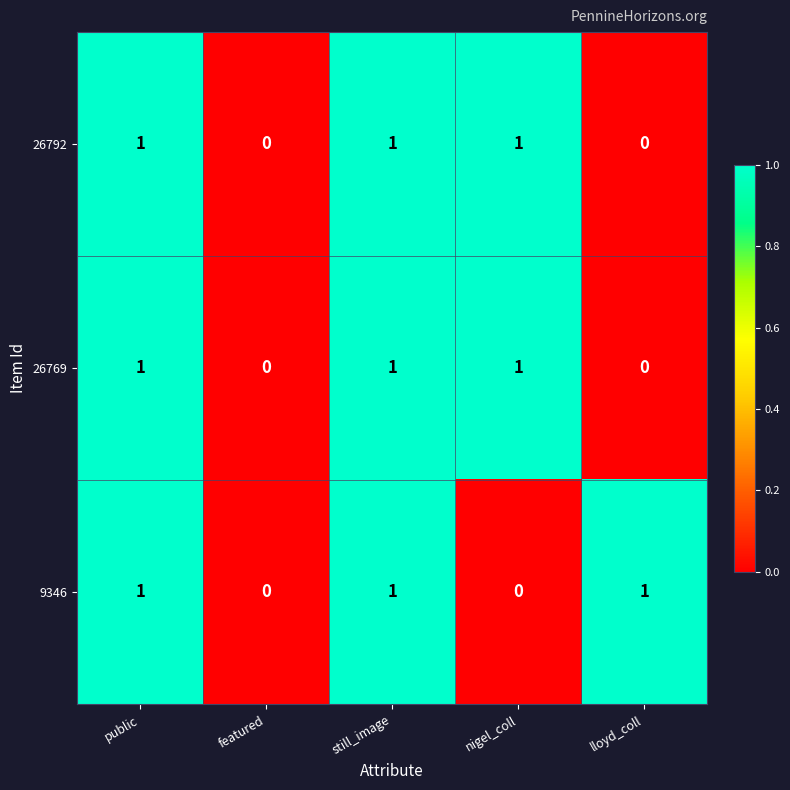

True or false: 26792 has a value of 2 at nigel_coll.

False